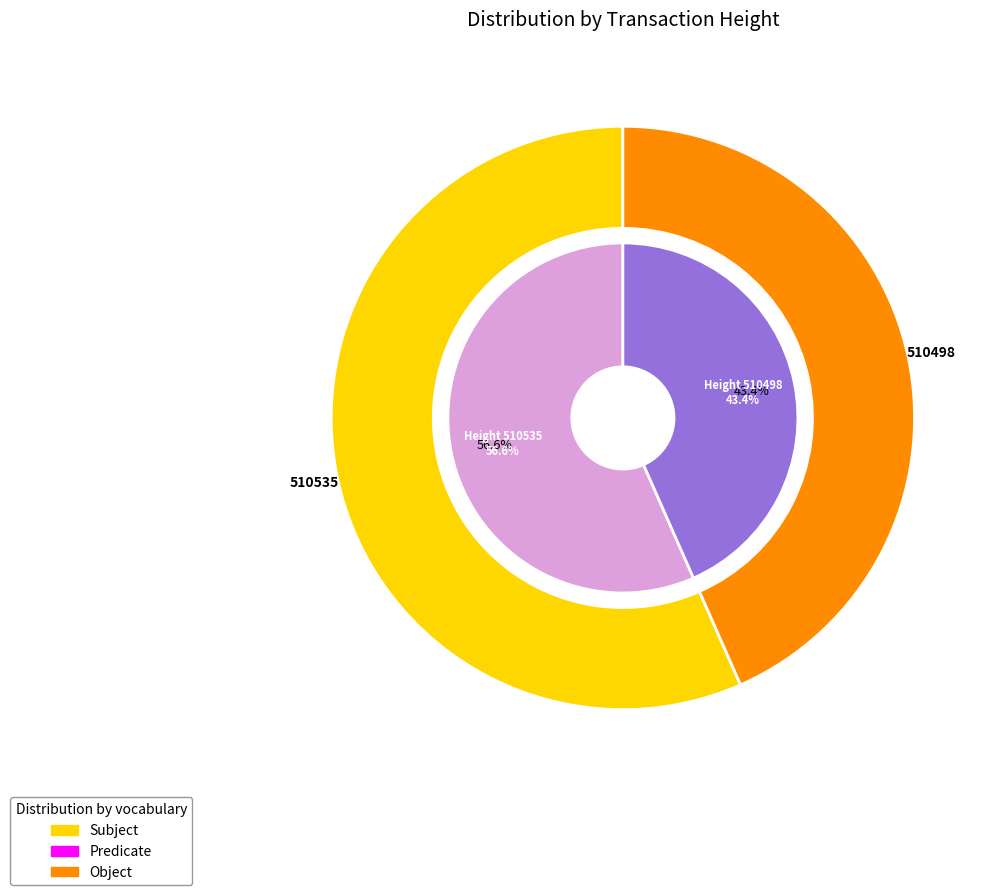

Which category accounts for the majority?

510535